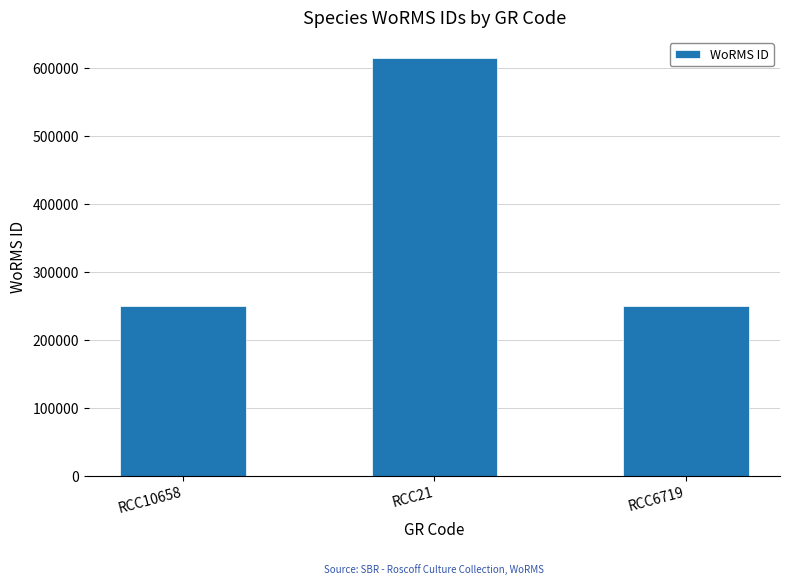

What is the maximum value shown in the chart?

614694